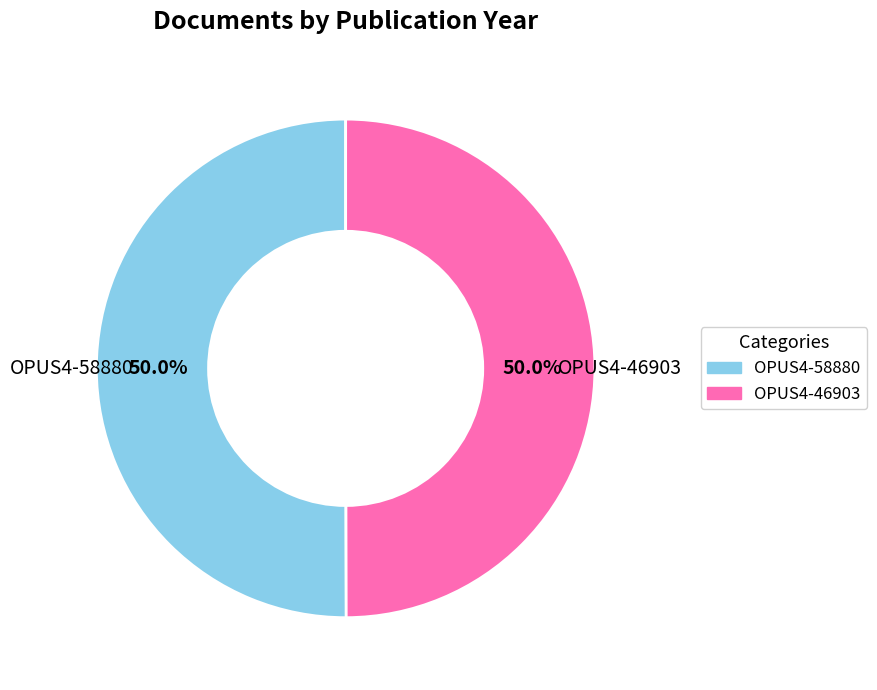

What is the ratio of the value at OPUS4-46903 to the value at OPUS4-58880?

1.0